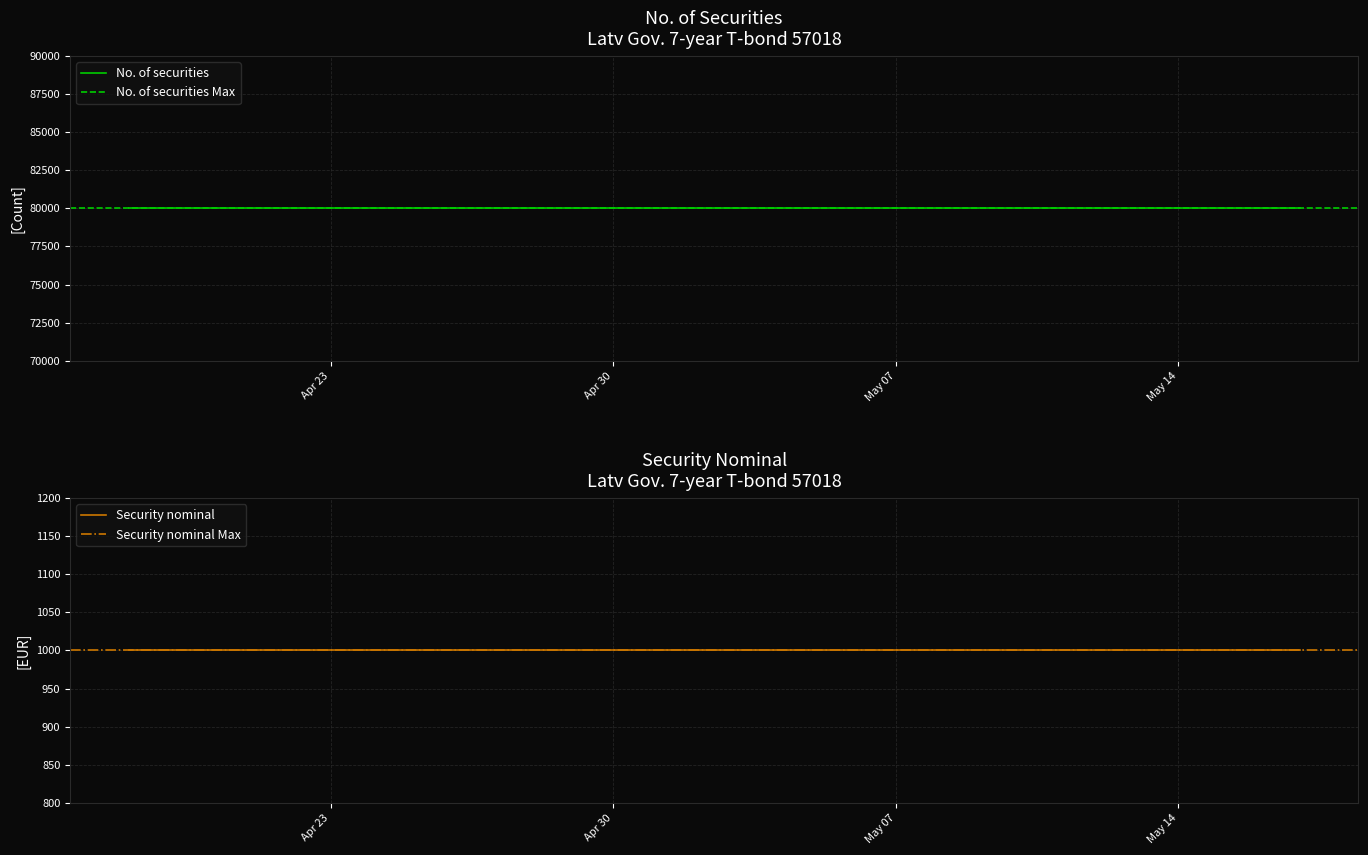

Reading right to left, extract all data points from this chart.

No. of securities: 2024-04-18=80000	2024-04-19=80000	2024-04-22=80000	2024-04-23=80000	2024-04-24=80000	2024-04-25=80000	2024-04-26=80000	2024-04-29=80000	2024-04-30=80000	2024-05-02=80000	2024-05-03=80000	2024-05-06=80000	2024-05-07=80000	2024-05-08=80000	2024-05-10=80000	2024-05-13=80000	2024-05-14=80000	2024-05-15=80000	2024-05-16=80000	2024-05-17=80000
Security nominal: 2024-04-18=1000	2024-04-19=1000	2024-04-22=1000	2024-04-23=1000	2024-04-24=1000	2024-04-25=1000	2024-04-26=1000	2024-04-29=1000	2024-04-30=1000	2024-05-02=1000	2024-05-03=1000	2024-05-06=1000	2024-05-07=1000	2024-05-08=1000	2024-05-10=1000	2024-05-13=1000	2024-05-14=1000	2024-05-15=1000	2024-05-16=1000	2024-05-17=1000